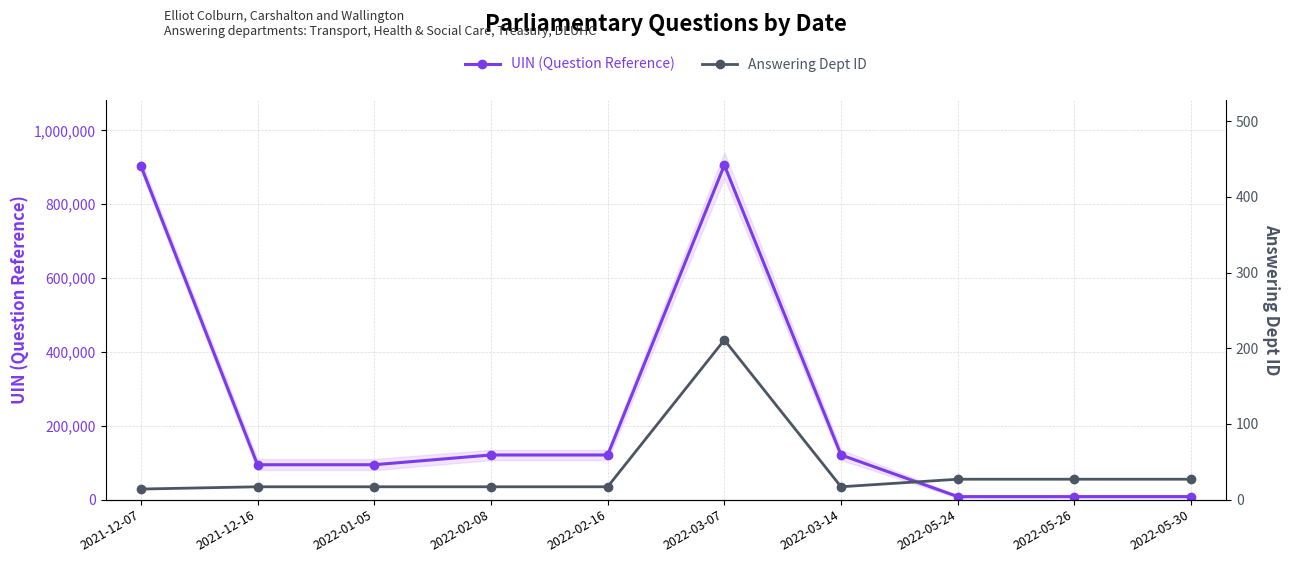

The UIN (Question Reference) series shows 1333885 at 2021-12-07. True or false?

False